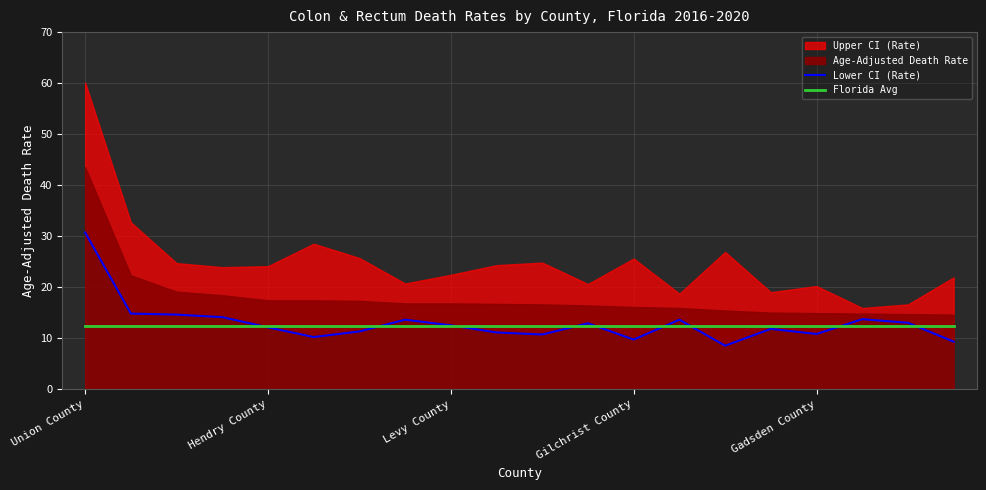

True or false: Florida Avg has more than 1 interior local peaks.

False